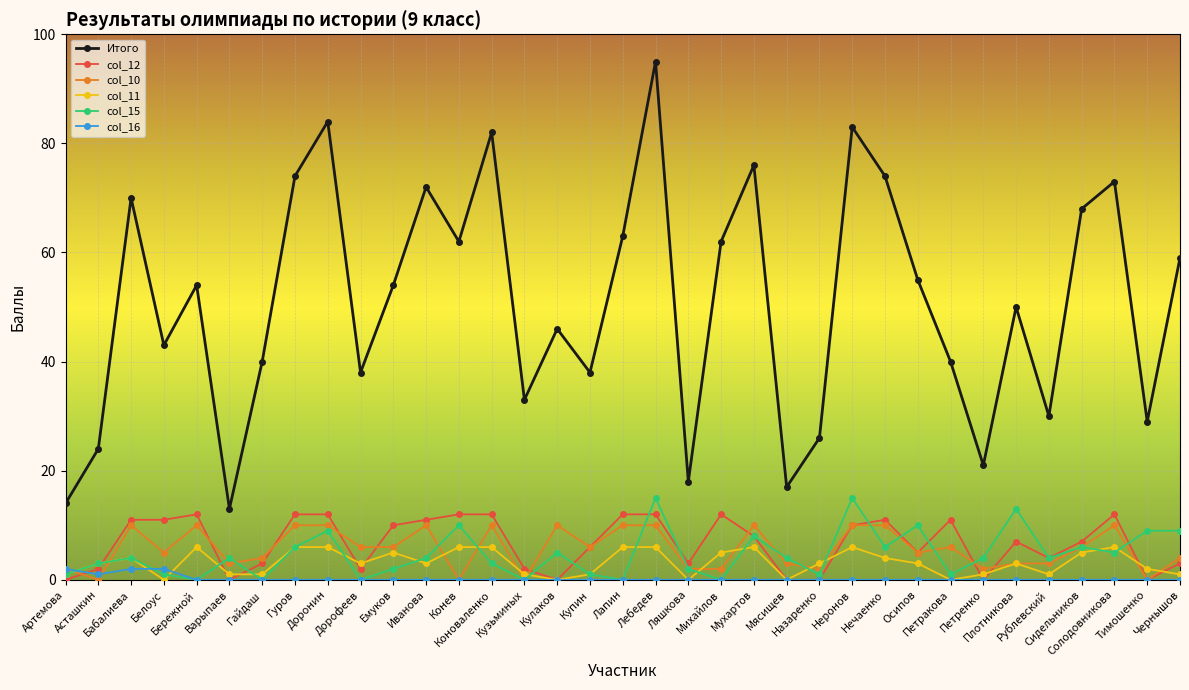

What is the label of the 3rd point from the right?

Солодовникова